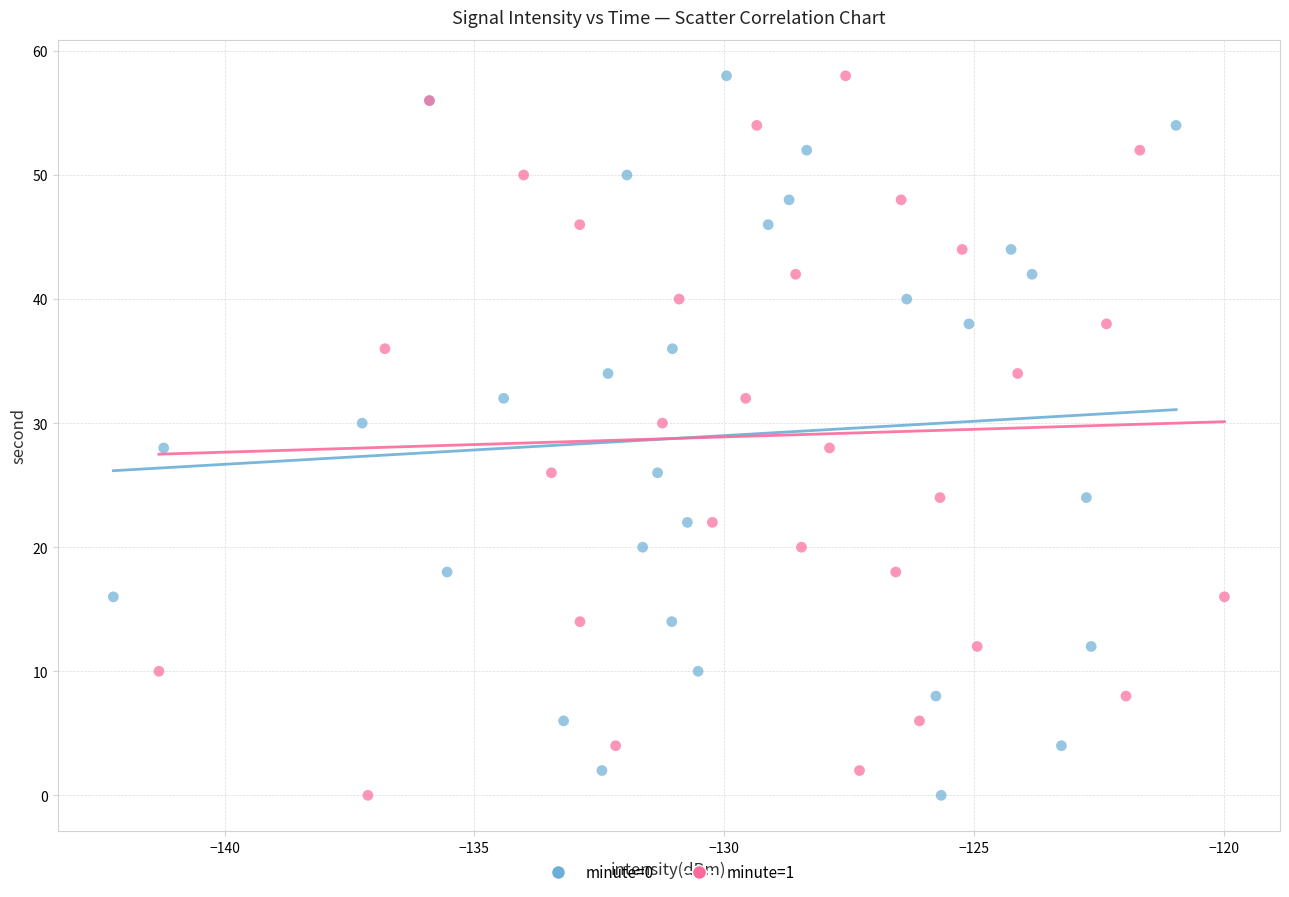

What are all the series names shown in the legend?

minute=0, minute=1